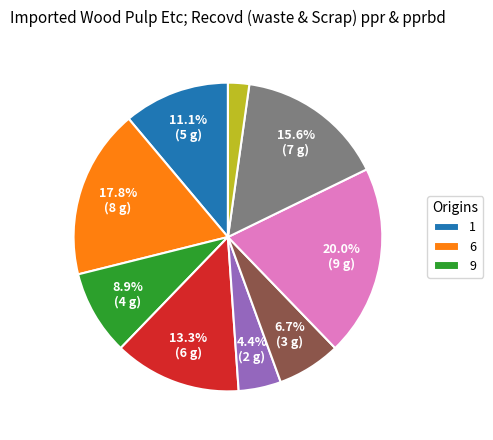

Is there any slice that represents more than half of the pie?

No